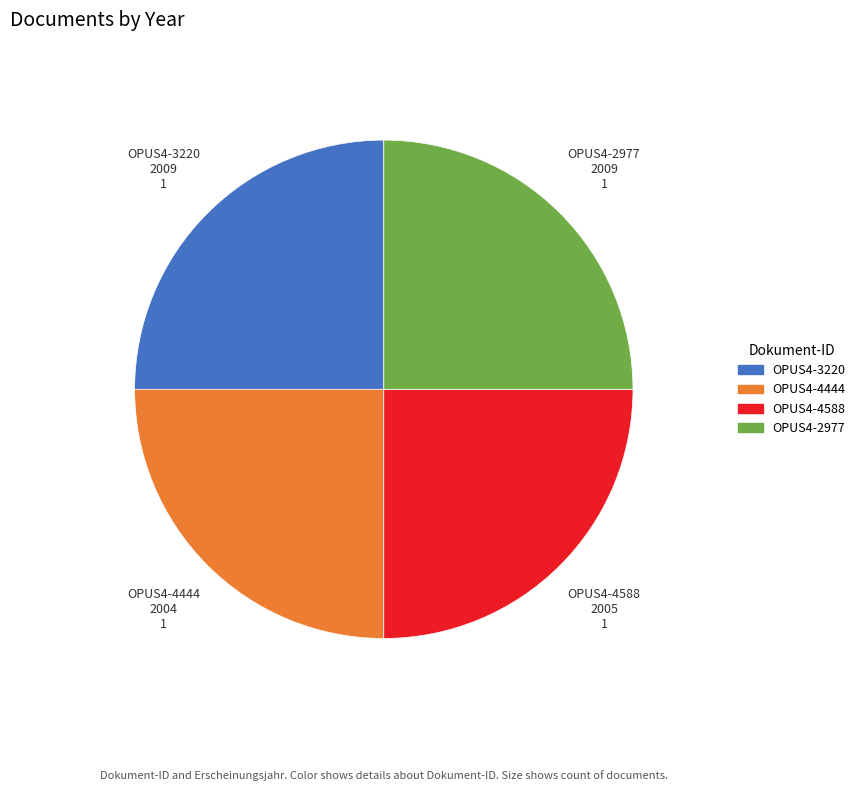

How many segments does this pie chart have?

4